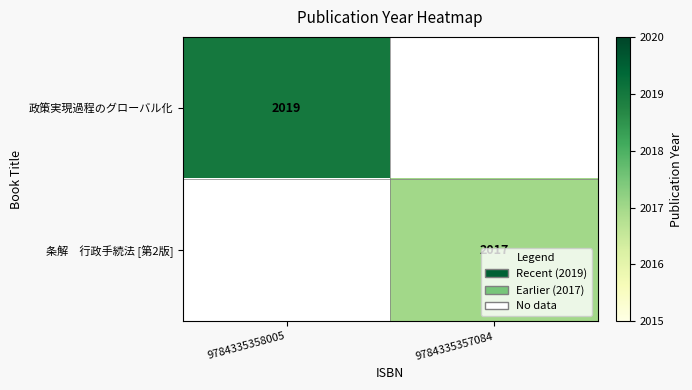

List the series in order of their peak value, highest first.

政策実現過程のグローバル化, 条解 行政手続法 [第2版]